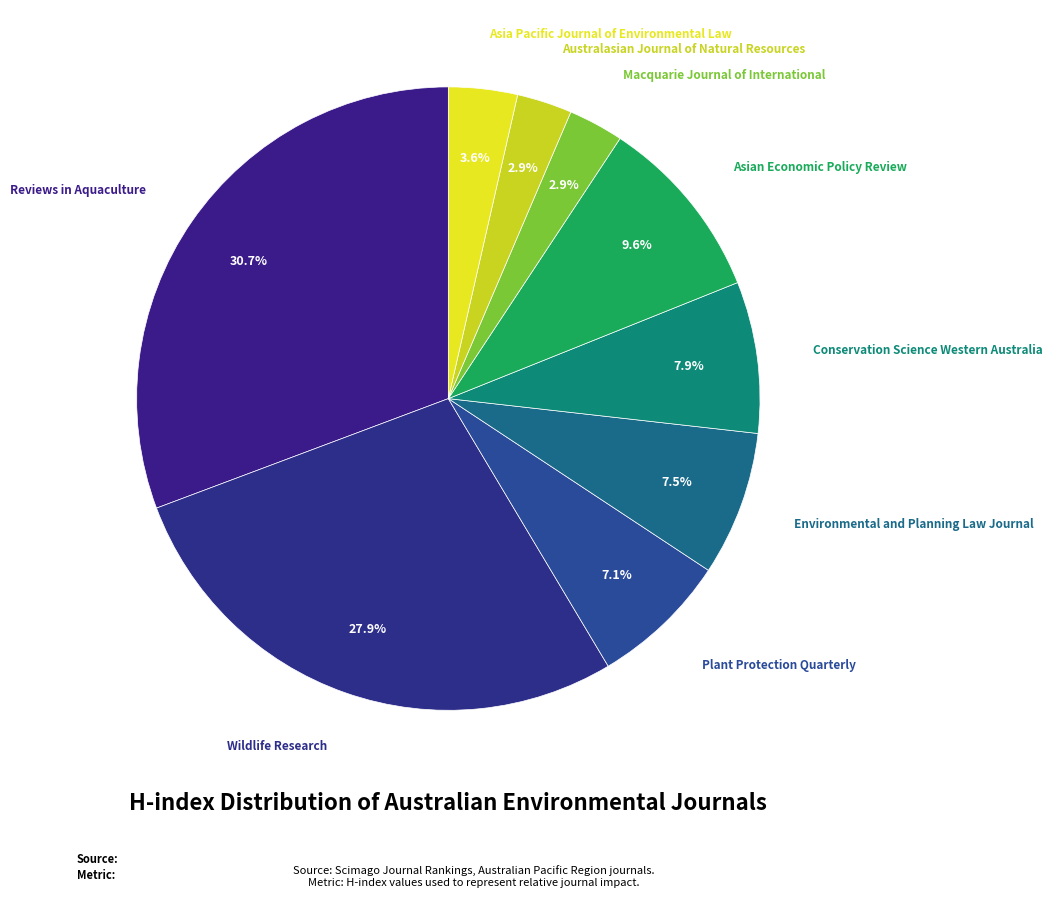

Which category has the smallest portion of the pie?

Macquarie Journal of International